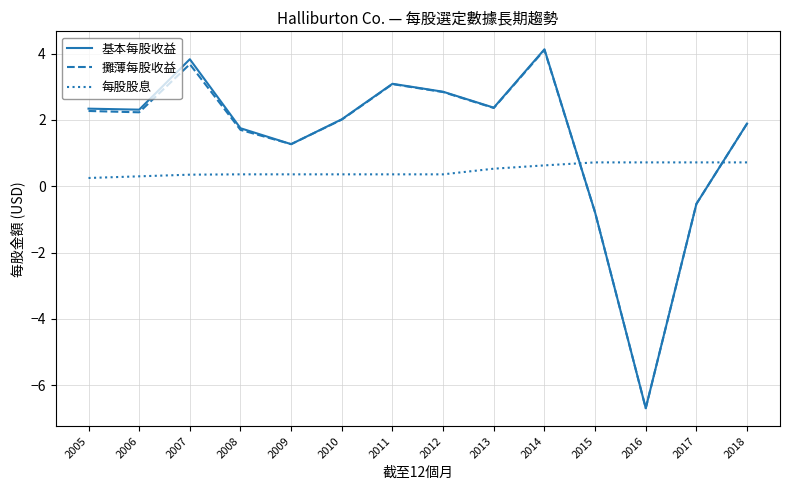

True or false: 攤薄每股收益 has more than 0 points higher than both neighbors.

True